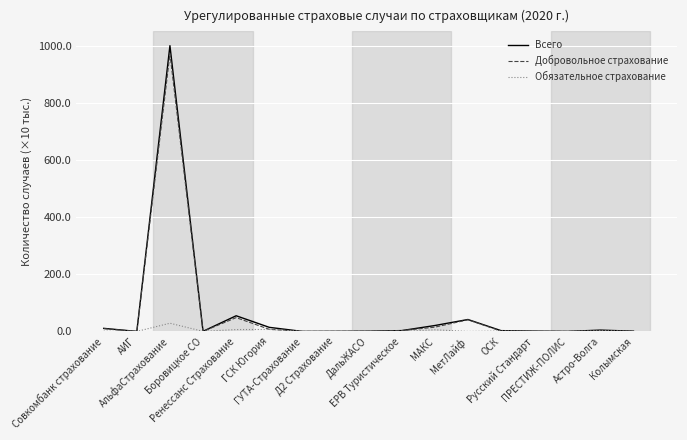

What is the approximate value of Всего at МАКС?

20.6